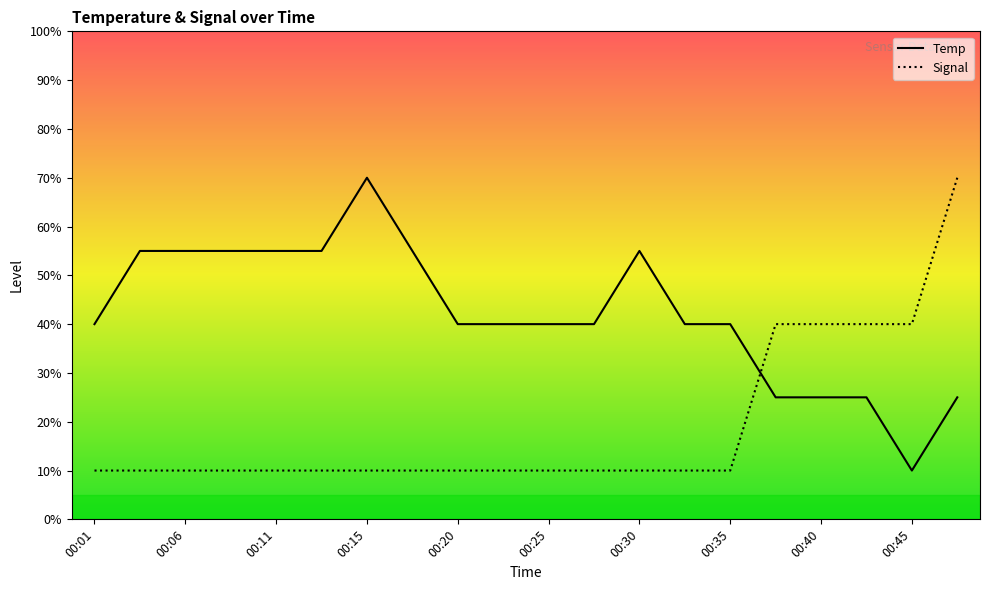

Which series has the largest total across all categories?

Temp